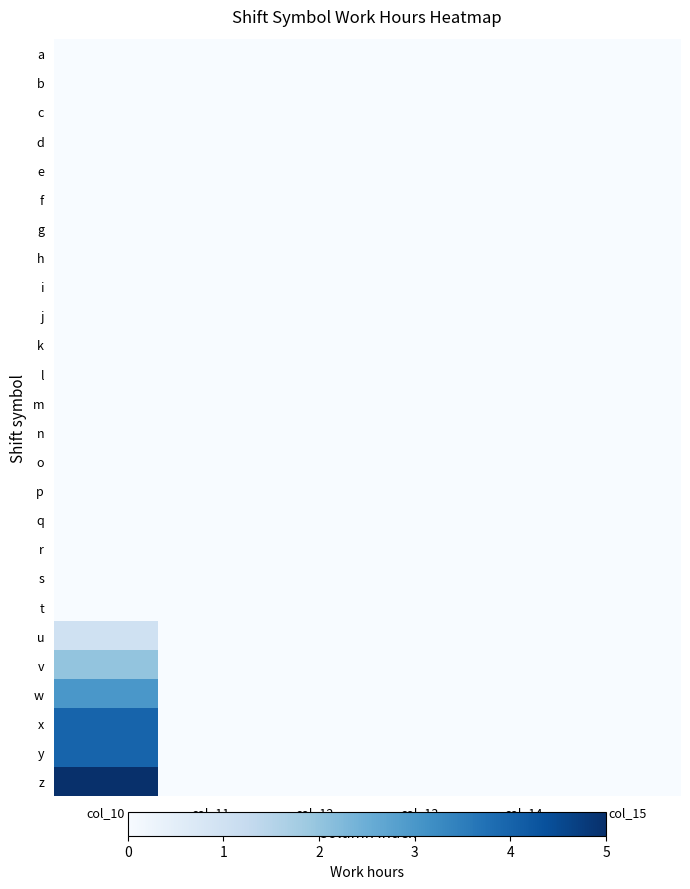

At which category is the sum across all series the highest?

col_10